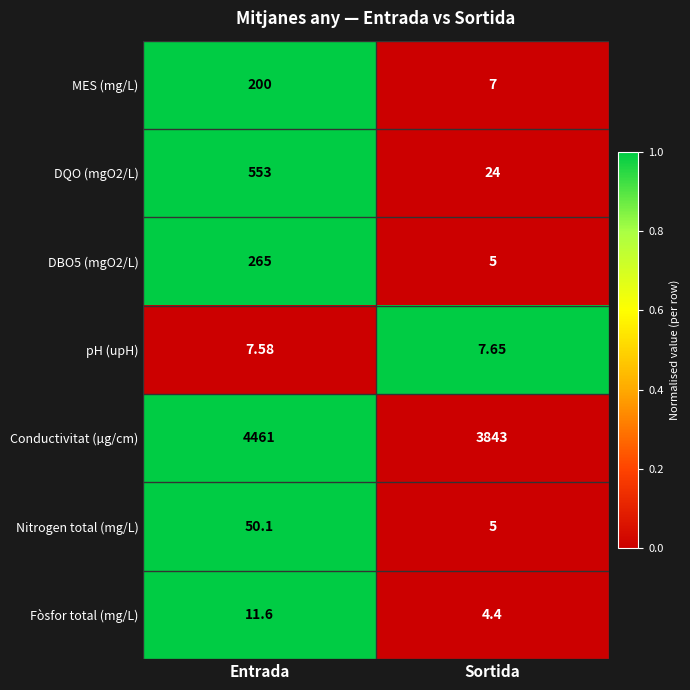

Which series has the largest range (max minus min)?

Conductivitat (µg/cm)